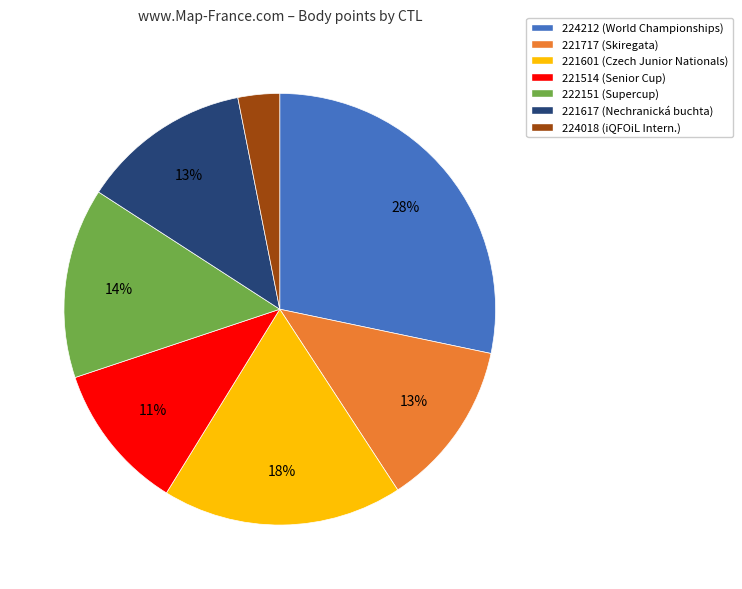

Which slice is the smallest?

224018